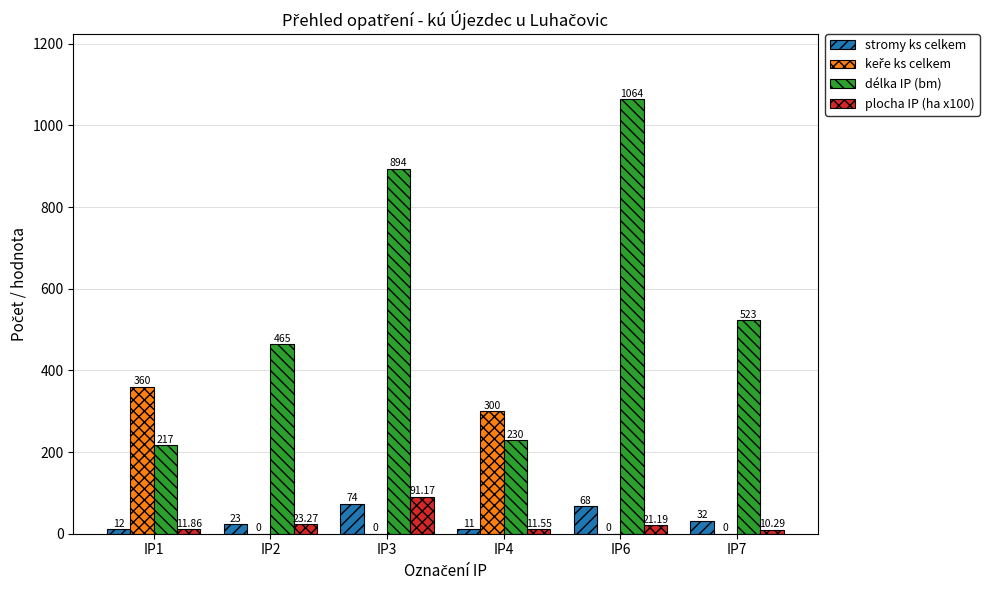

What is the sum of the délka IP (bm) values at IP7 and IP4?

753.0